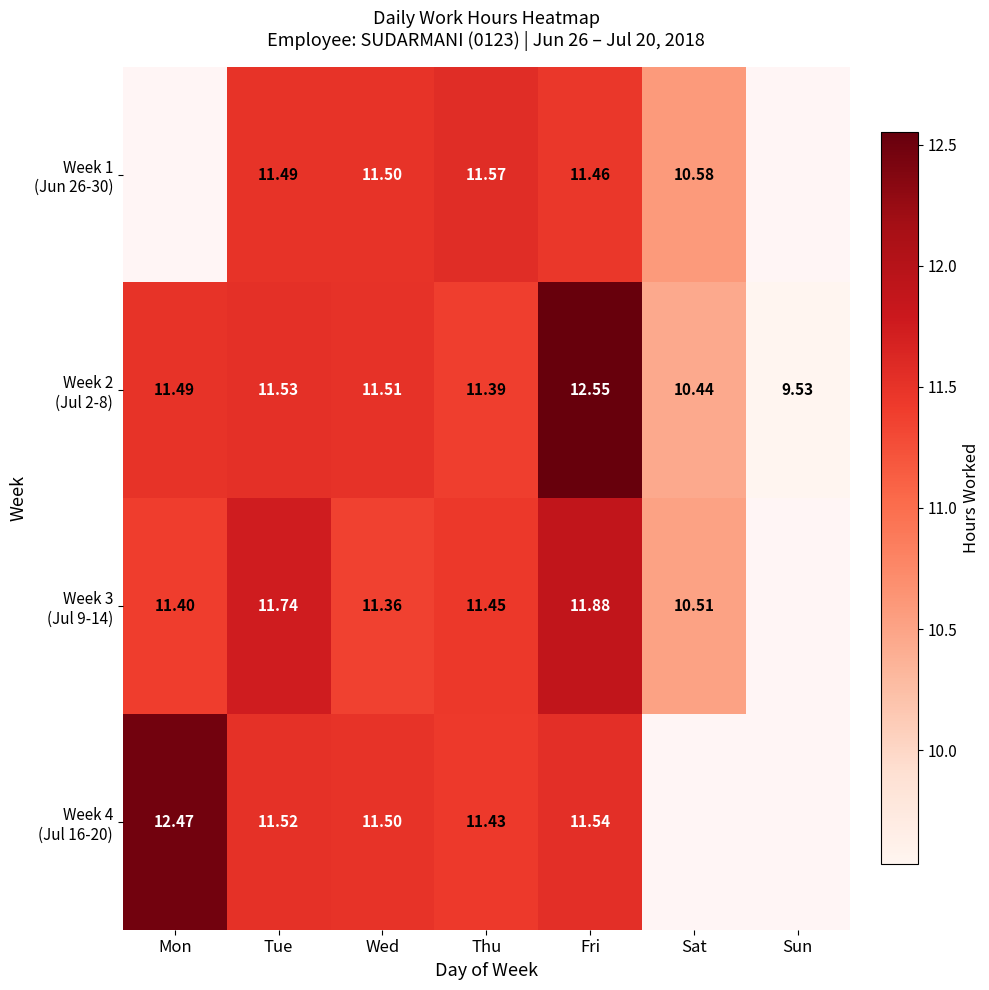

What is the total value across all series at Wed?

45.9